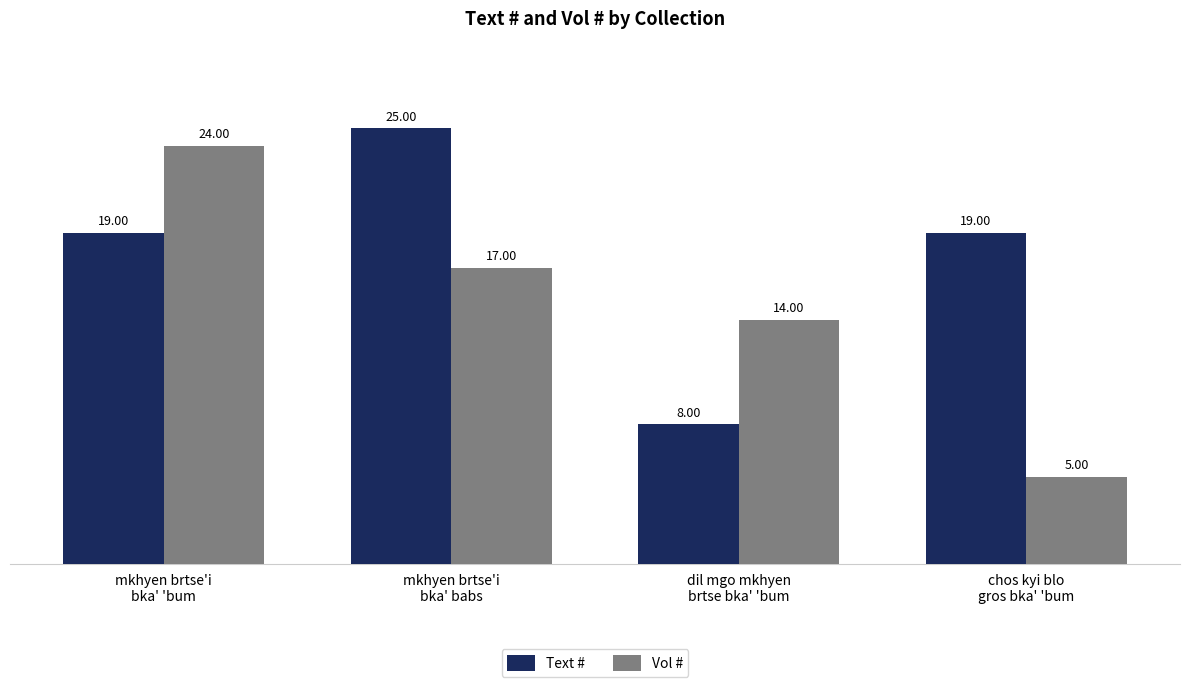

What position from the left is mkhyen brtse'i
bka' 'bum?

1